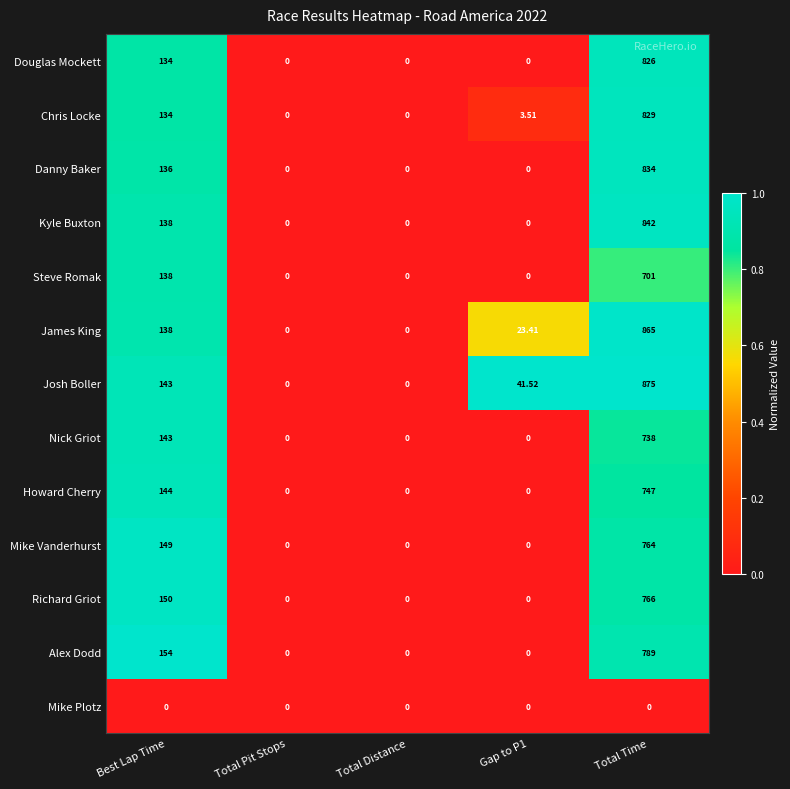

Which series has the largest total across all categories?

Josh Boller